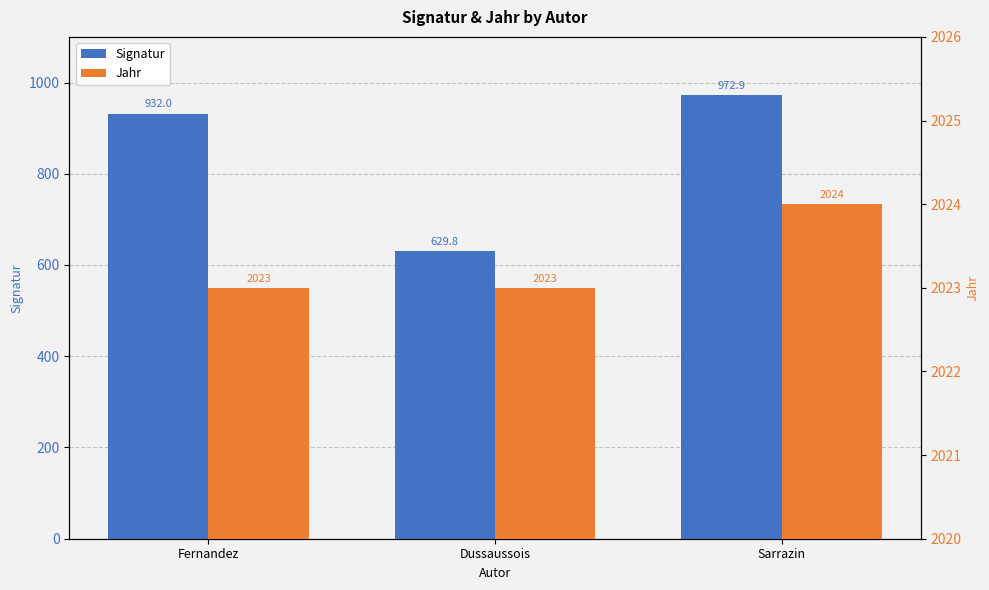

Reading left to right, transcribe all the data shown in this chart.

Signatur: Fernandez=932.0	Dussaussois=629.8	Sarrazin=972.9
Jahr: Fernandez=2023.0	Dussaussois=2023.0	Sarrazin=2024.0